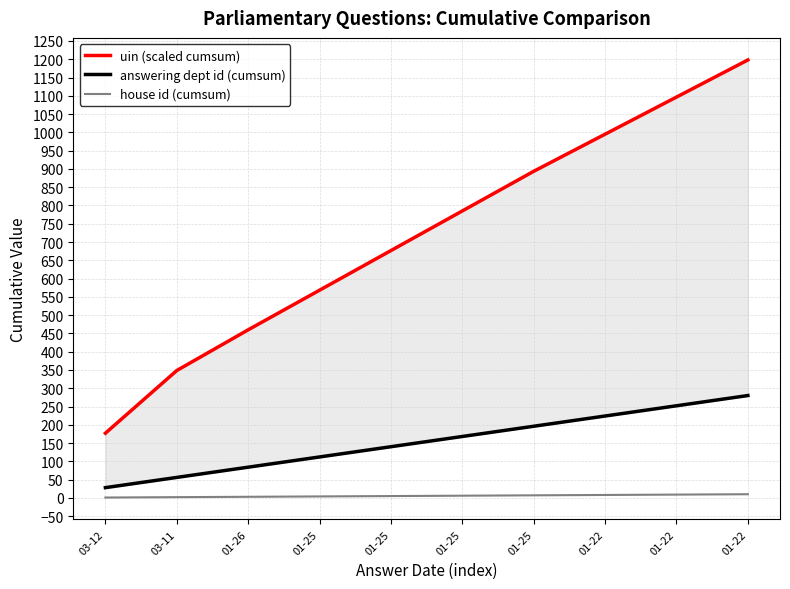

What is the sum of all uin (scaled cumsum) values?

7198.2